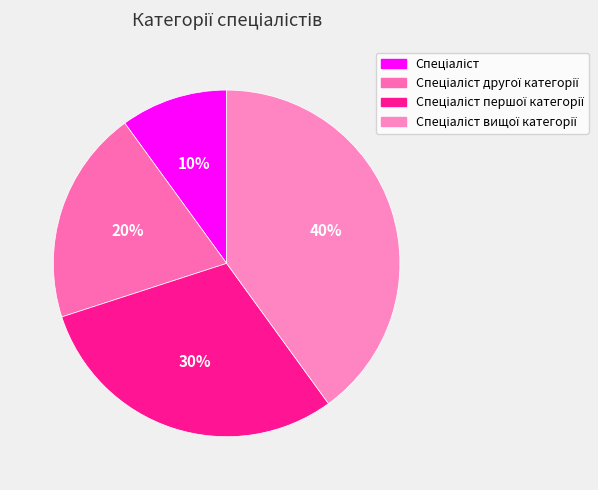

What is the largest slice in the pie chart?

Спеціаліст вищої категорії